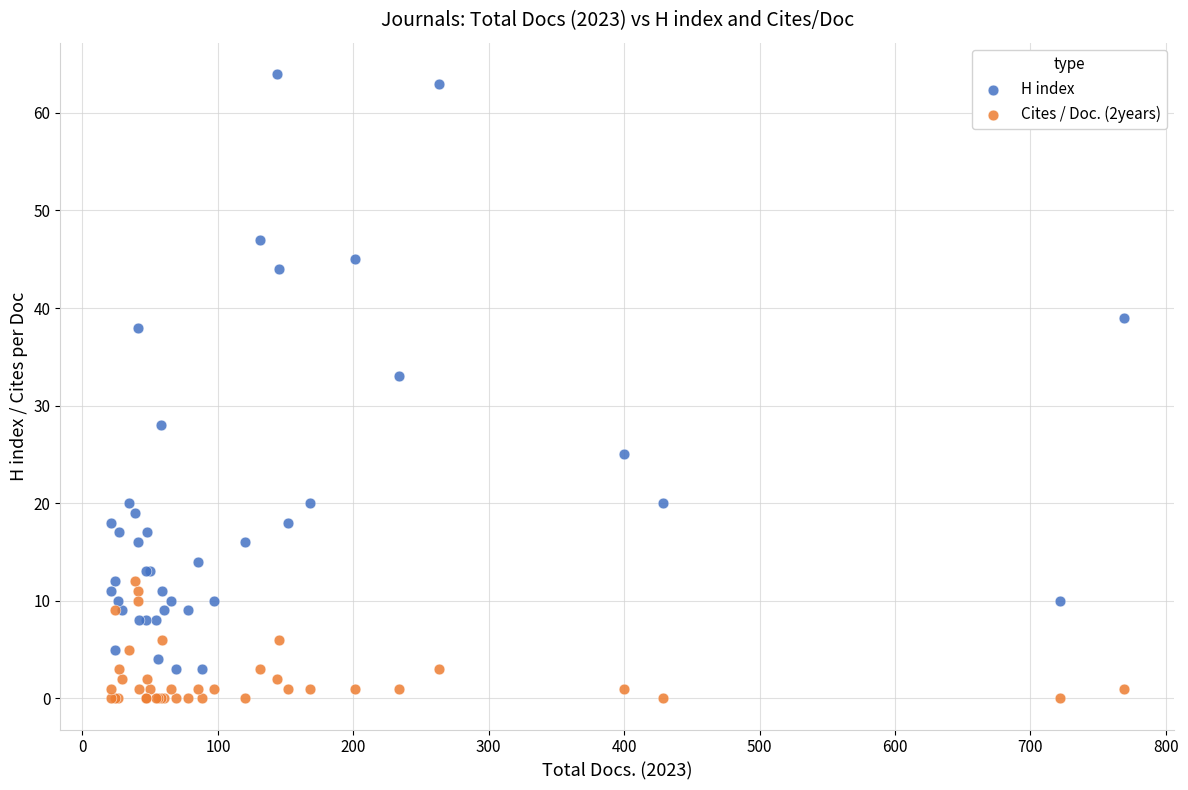

Which series contains the highest Y value?

H index